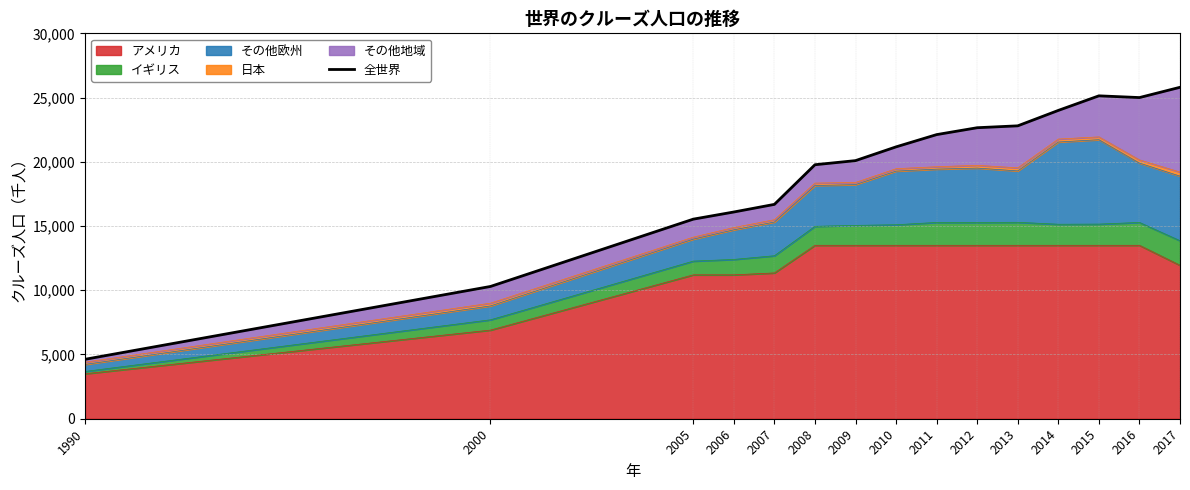

What is the sum of the values at 1990 and 2005?

20161